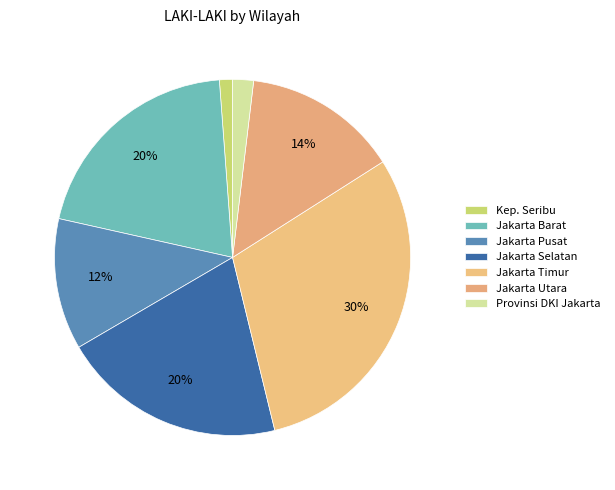

How many segments does this pie chart have?

7